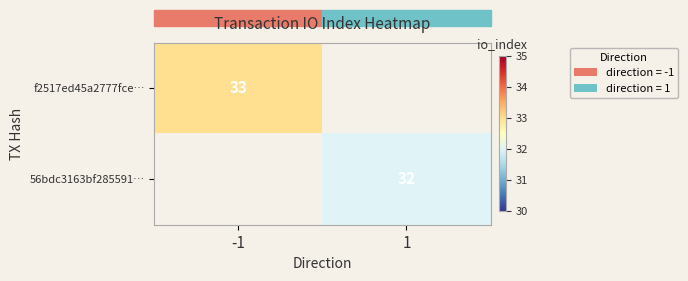

At which category does the chart reach its peak across all series?

-1